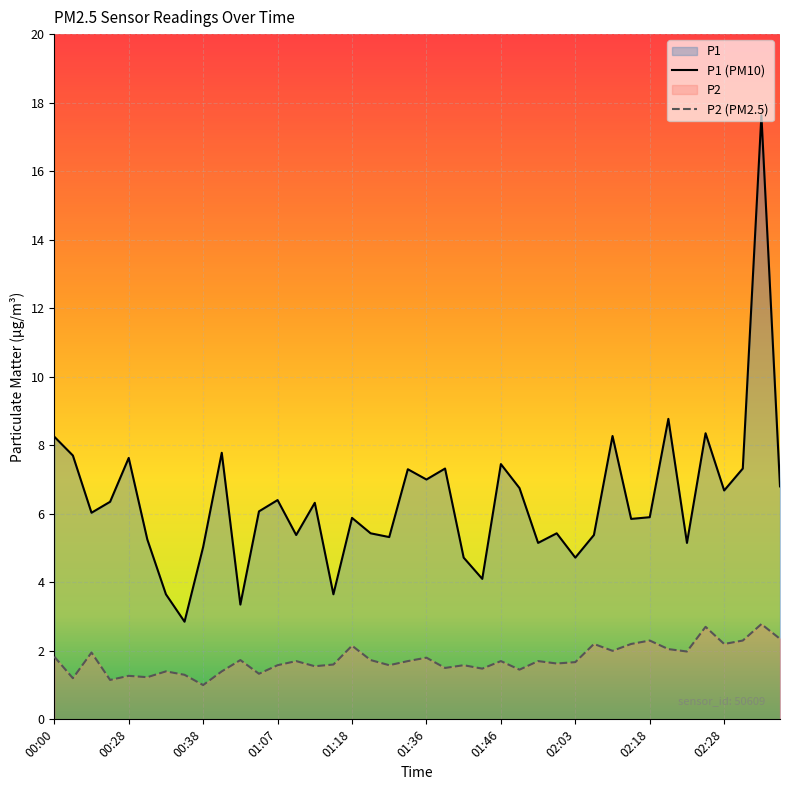

Does the chart display data point markers on the line(s)?

No